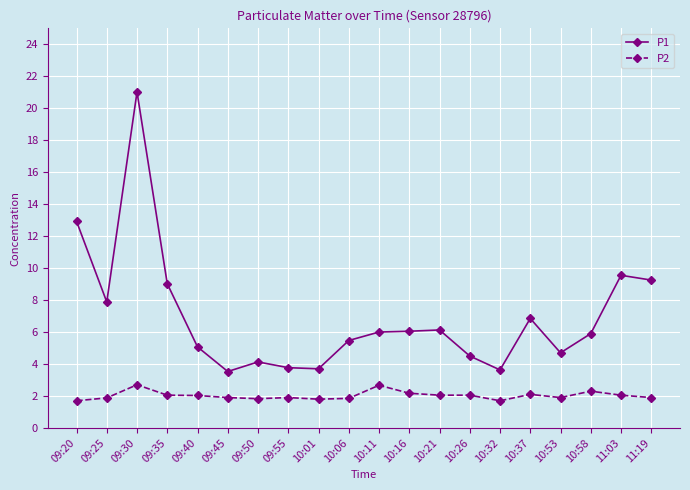

True or false: P1 and P2 intersect in this chart.

False